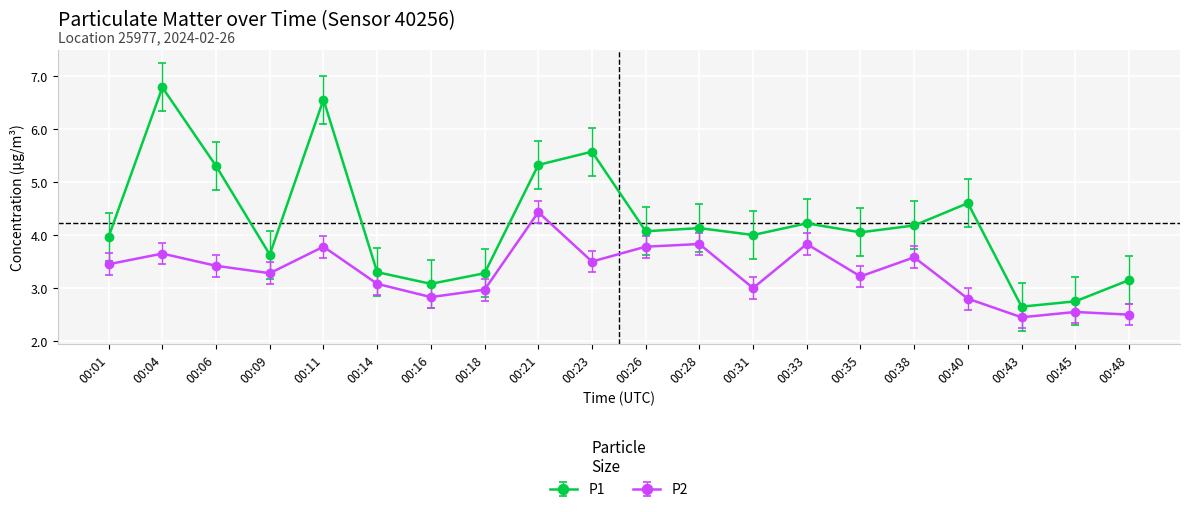

What value does the P2 series have at 00:35?

3.2